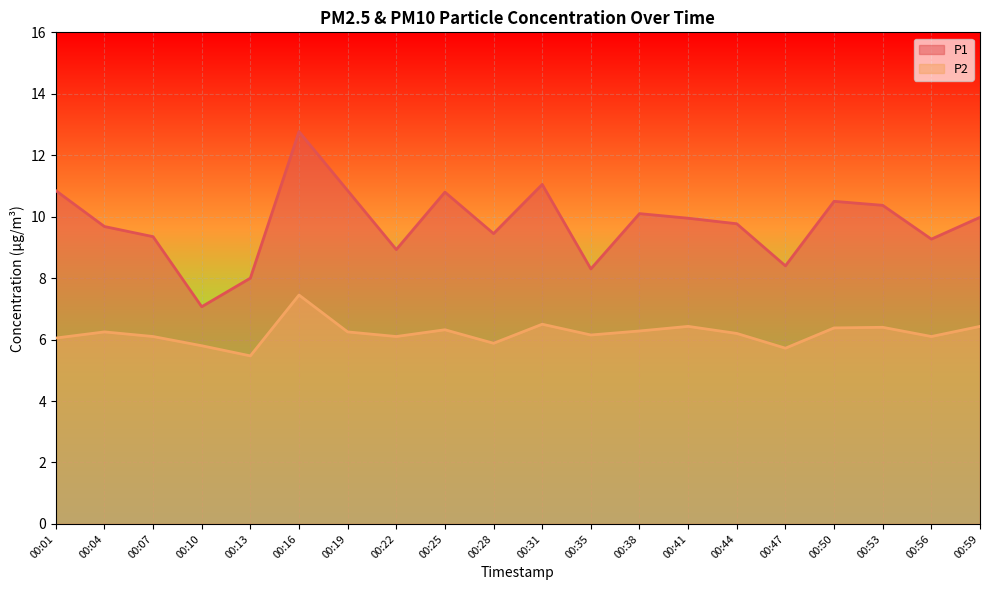

What is the maximum value shown in the chart?

12.8